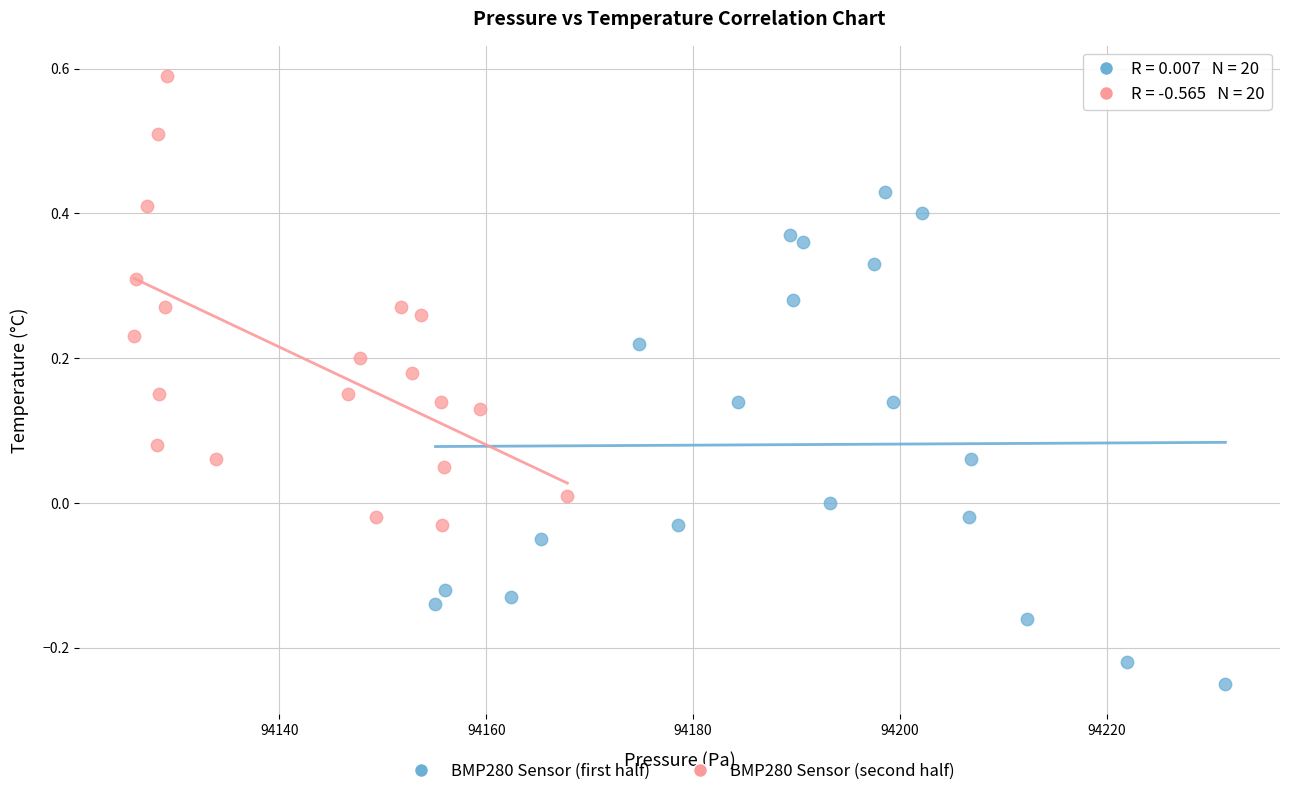

Which series reaches the maximum Y coordinate?

BMP280 Sensor (second half)